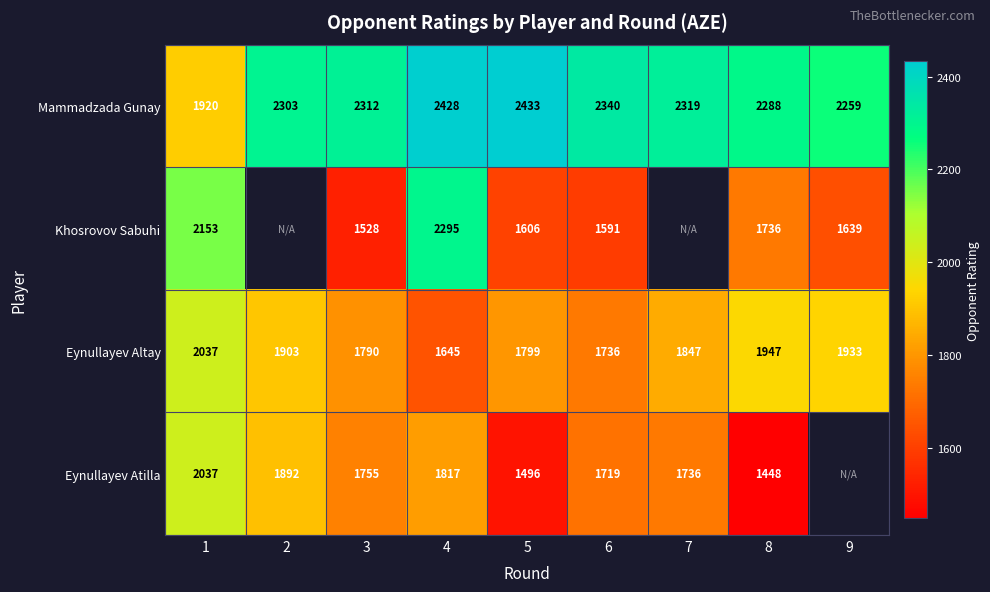

The Eynullayev Altay series shows 1947 at 8. True or false?

True